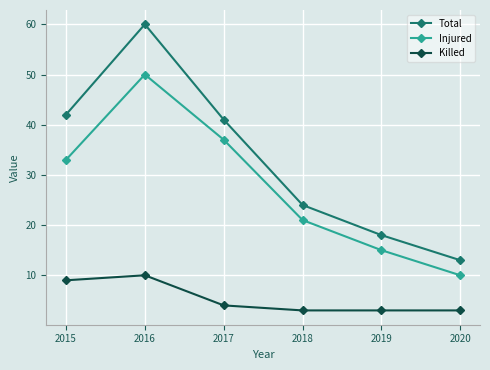

True or false: Killed has a value of 5 at 2018.

False